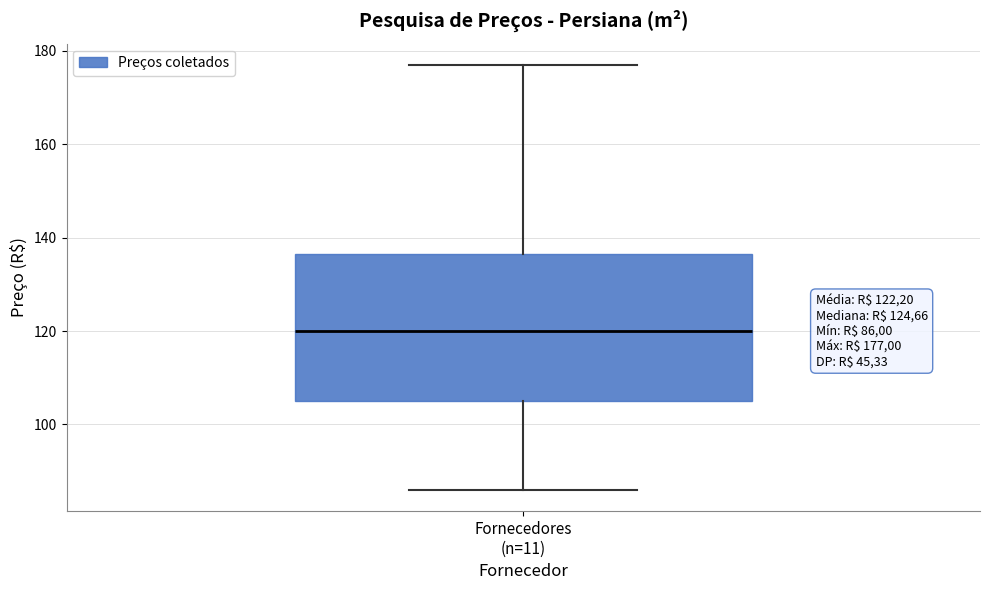

Where is the upper edge of the box for Fornecedores (n=11) on the y-axis? The values are not printed on the chart, so give them approximately, as read against the axis.

136